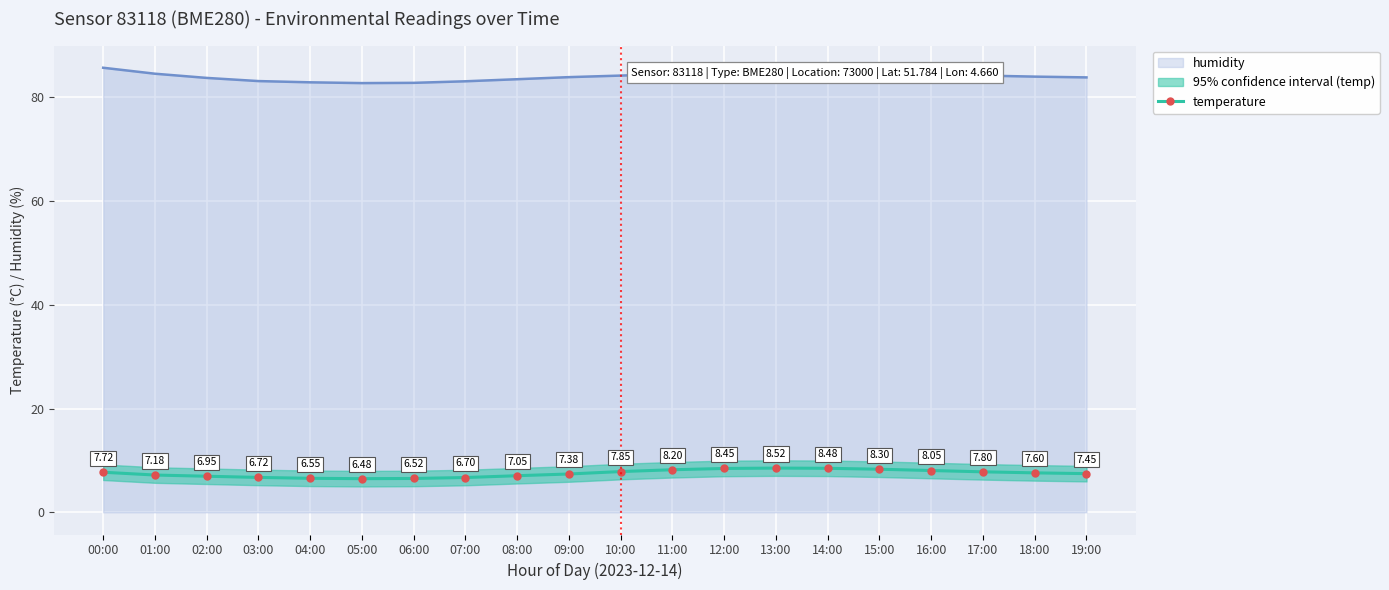

Between 02:00 and 19:00, which series saw the biggest shift?

temperature